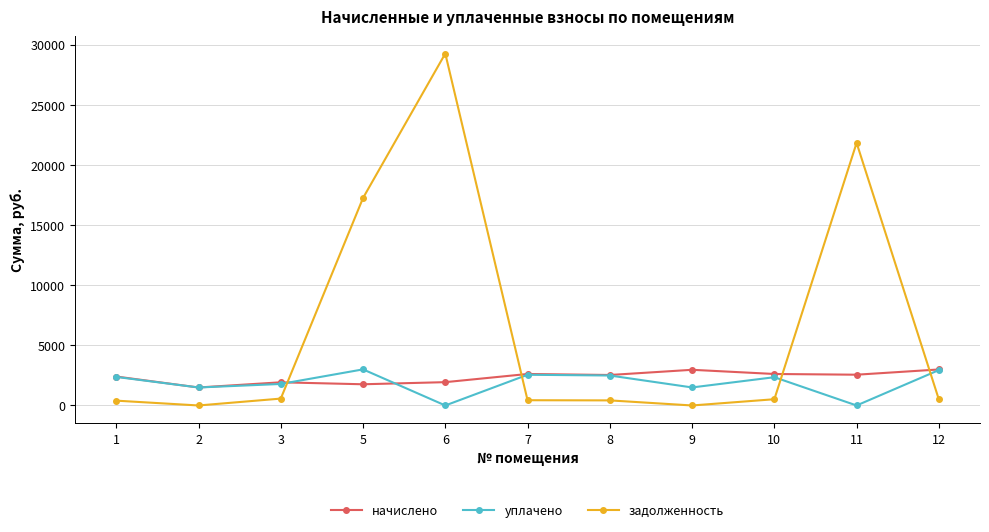

The value of уплачено at 12 is 5196.9. True or false?

False